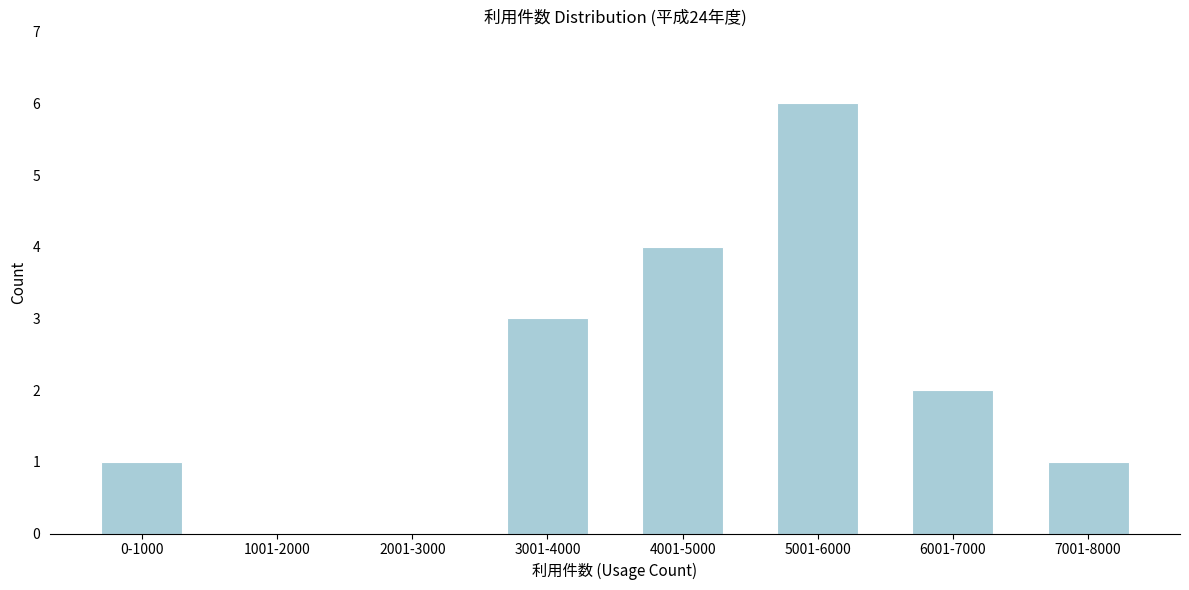

Reading left to right, extract all data points from this chart.

0-1000=1	1001-2000=0	2001-3000=0	3001-4000=3	4001-5000=4	5001-6000=6	6001-7000=2	7001-8000=1